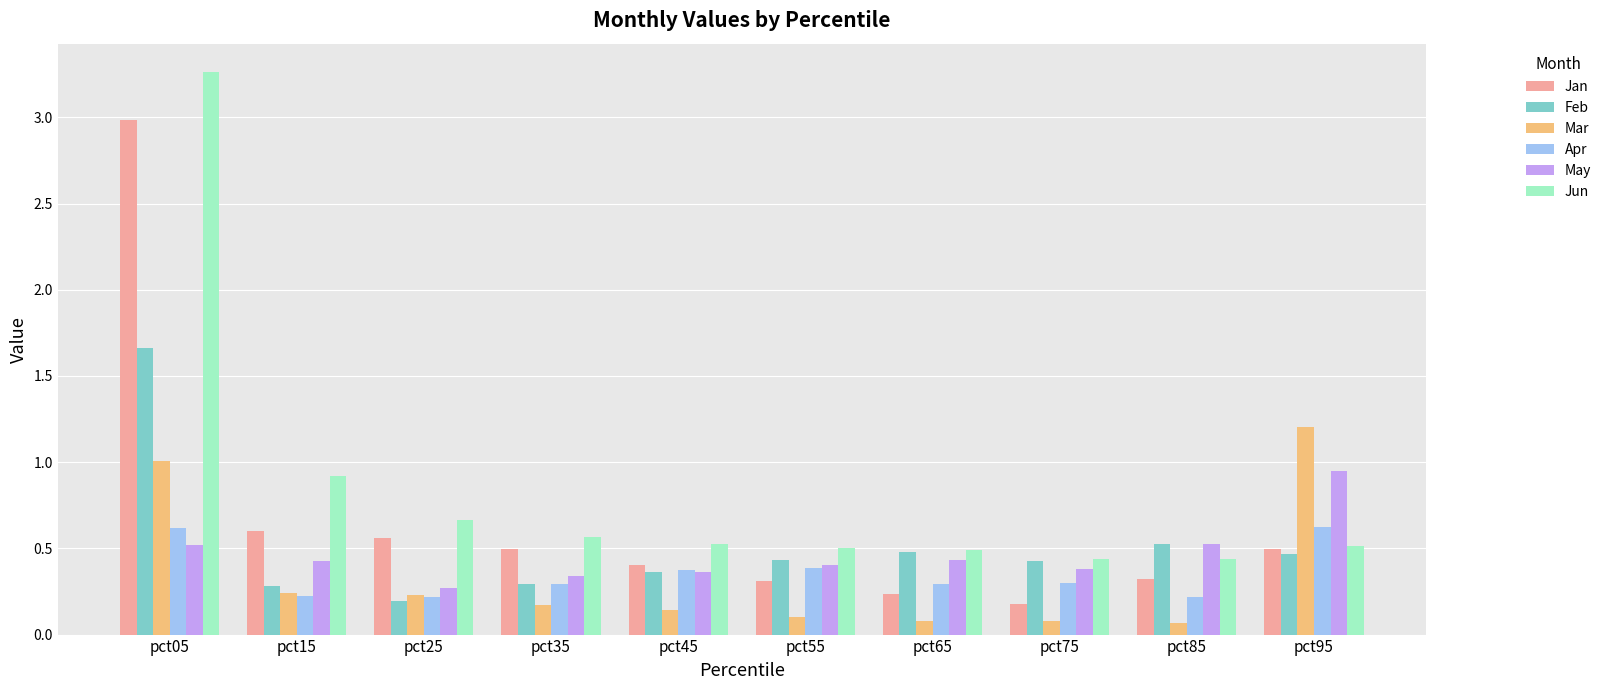

What is the sum of all Feb values?

5.1